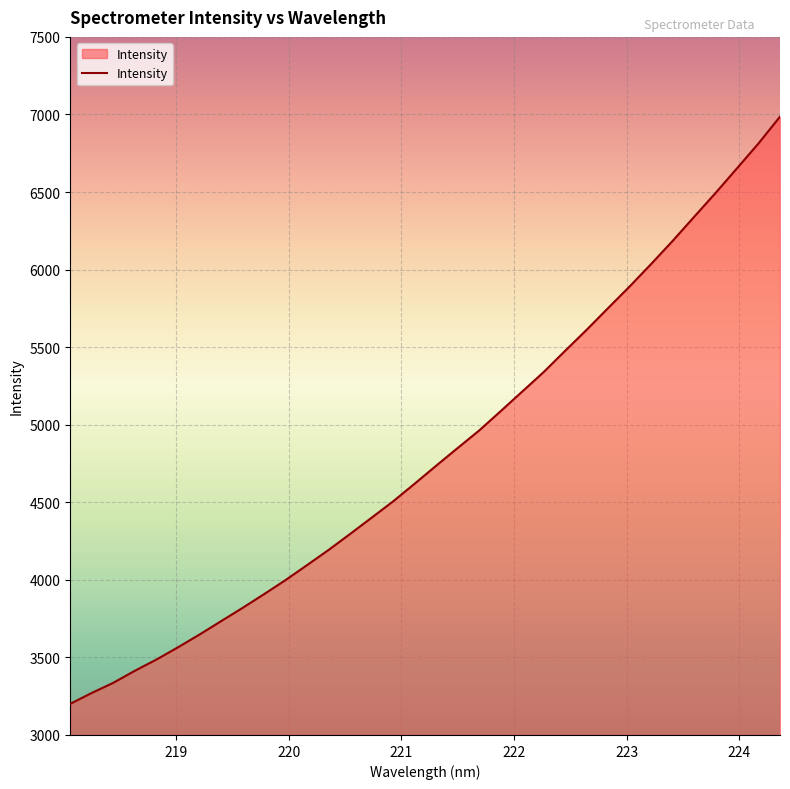

What is the sum of all values?

163913.9